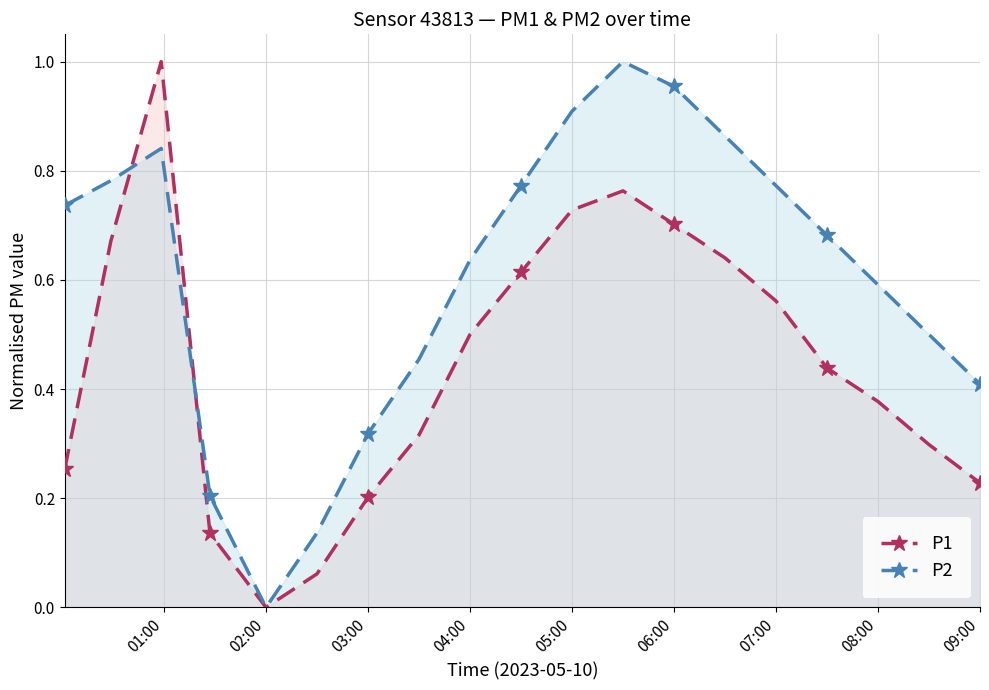

How many positive values does the P1 series have?

18